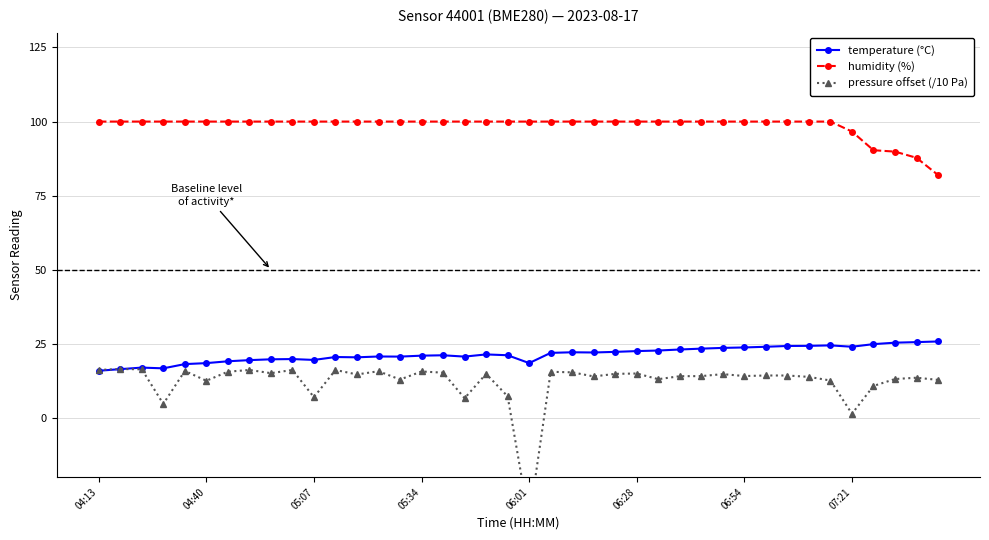

True or false: humidity (%) and temperature (°C) intersect in this chart.

False